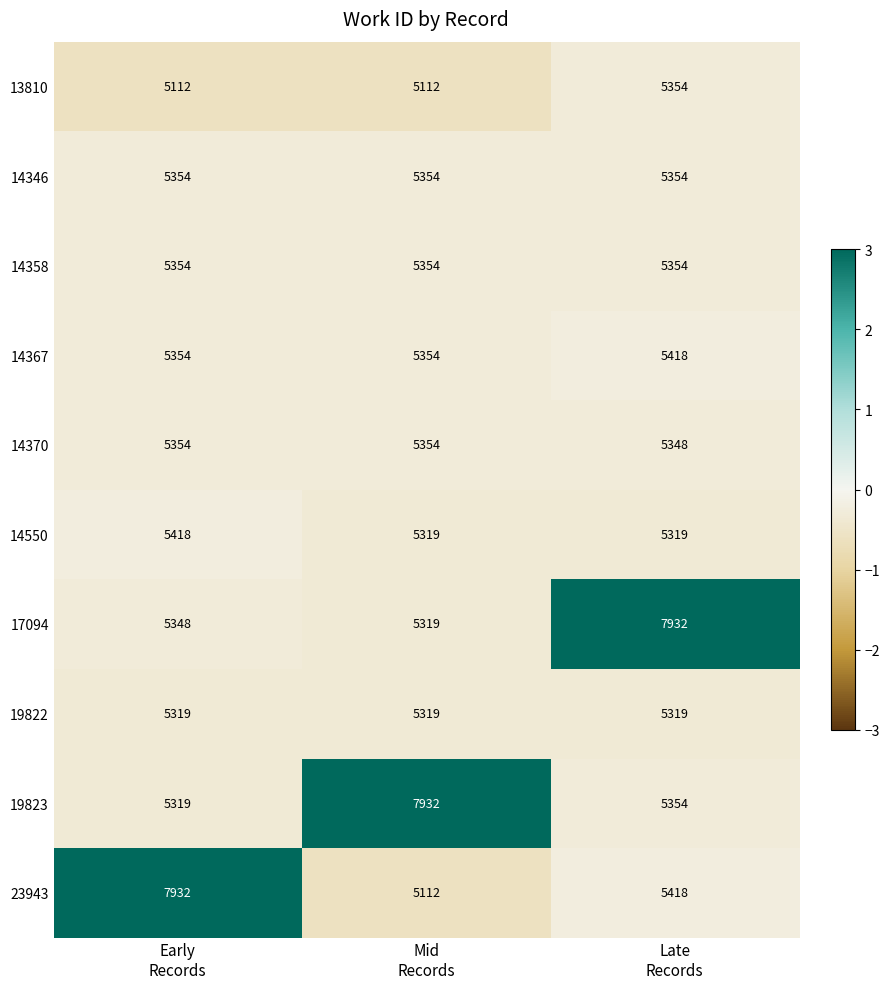

Reading left to right, transcribe all the data shown in this chart.

13810: 5112	5112	5354
14346: 5354	5354	5354
14358: 5354	5354	5354
14367: 5354	5354	5418
14370: 5354	5354	5348
14550: 5418	5319	5319
17094: 5348	5319	7932
19822: 5319	5319	5319
19823: 5319	7932	5354
23943: 7932	5112	5418